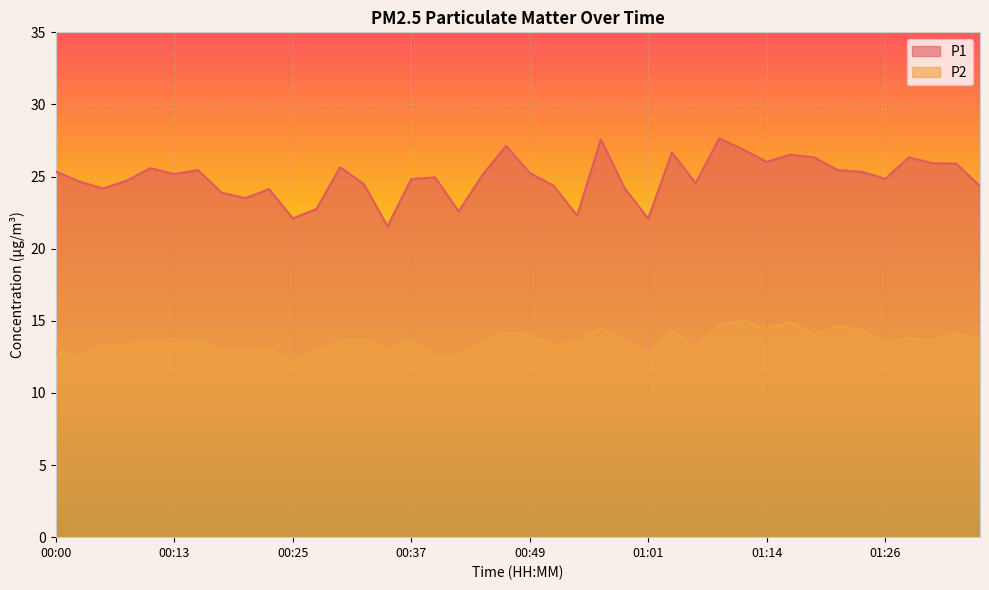

List the labels in order of P1 value, largest first.

01:09, 00:57, 00:47, 01:11, 01:04, 01:16, 01:18, 01:28, 01:14, 01:31, 01:33, 00:30, 00:10, 00:15, 01:21, 00:00, 01:23, 00:49, 00:13, 00:44, 00:39, 01:26, 00:37, 00:08, 00:03, 01:06, 00:32, 00:52, 01:36, 00:59, 00:05, 00:22, 00:18, 00:20, 00:27, 00:42, 00:54, 00:25, 01:01, 00:35